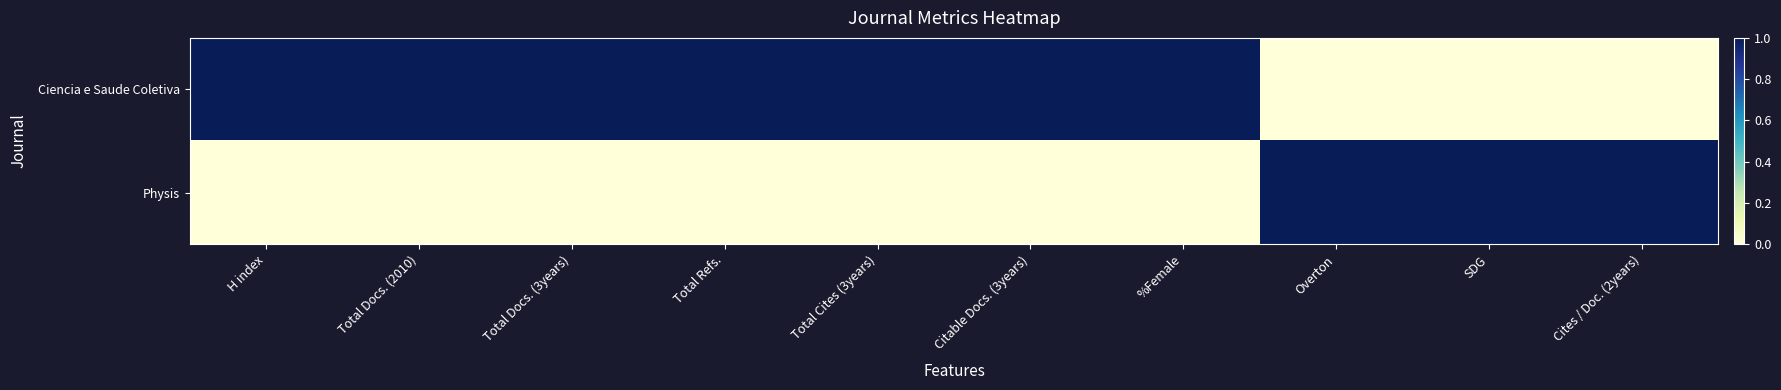

Which has a higher value, Total Docs. (3years) or H index?

Total Docs. (3years)